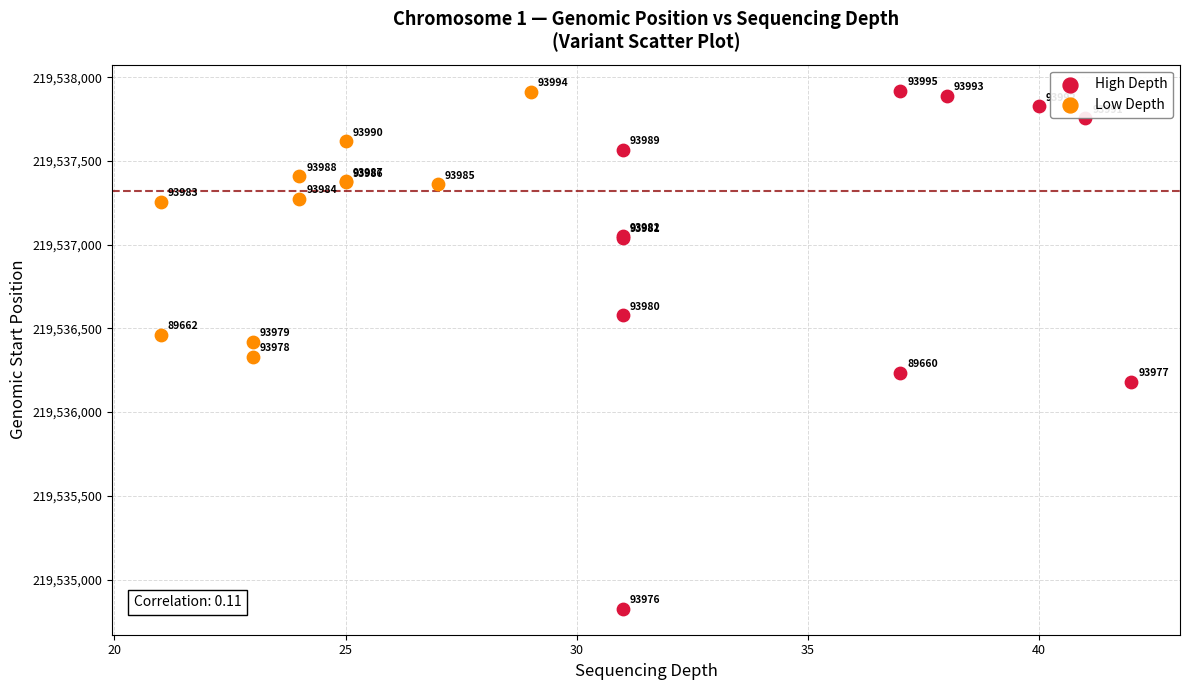

Which series contains the highest Y value?

High Depth